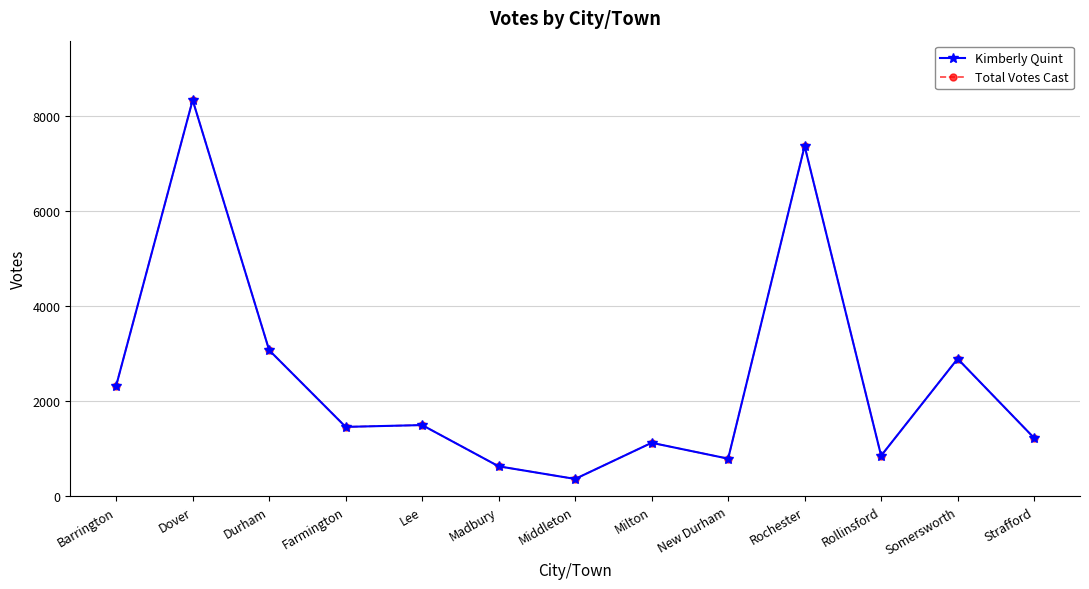

What is the value of the Total Votes Cast point at the 8th from the left?

1123